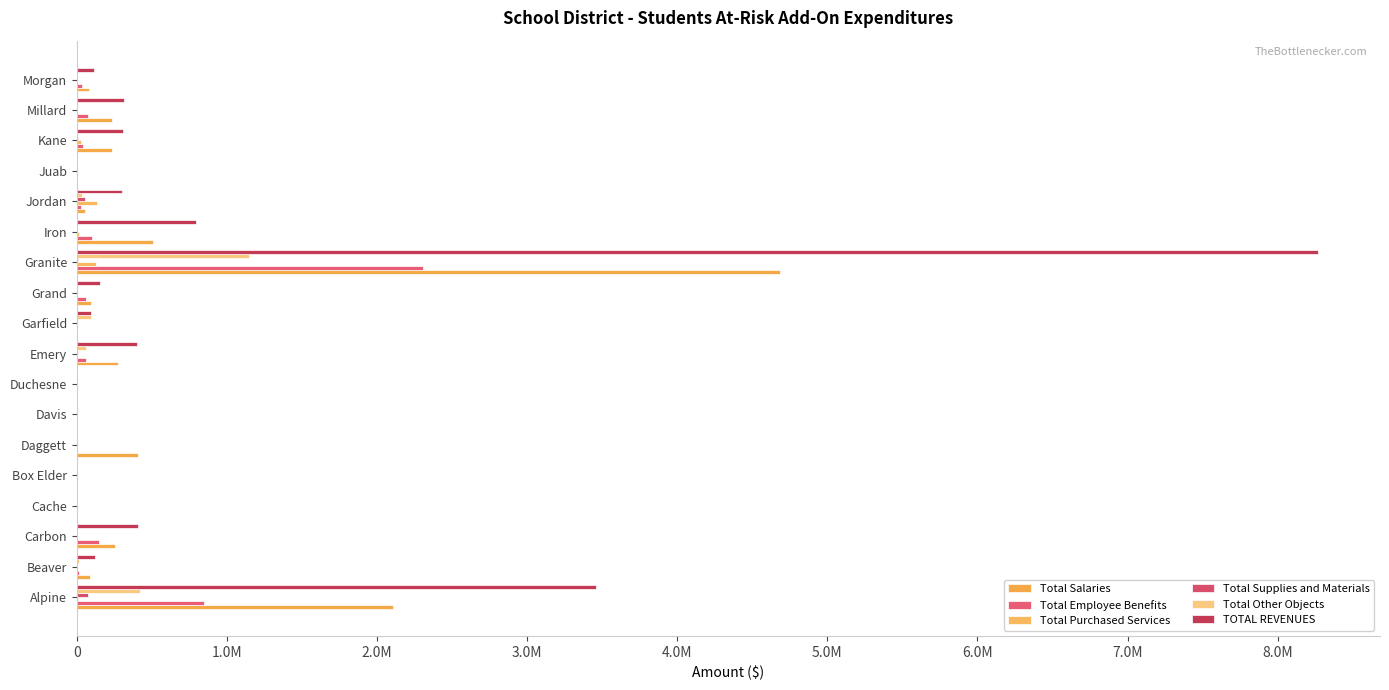

How many values in Total Employee Benefits are above zero?

11